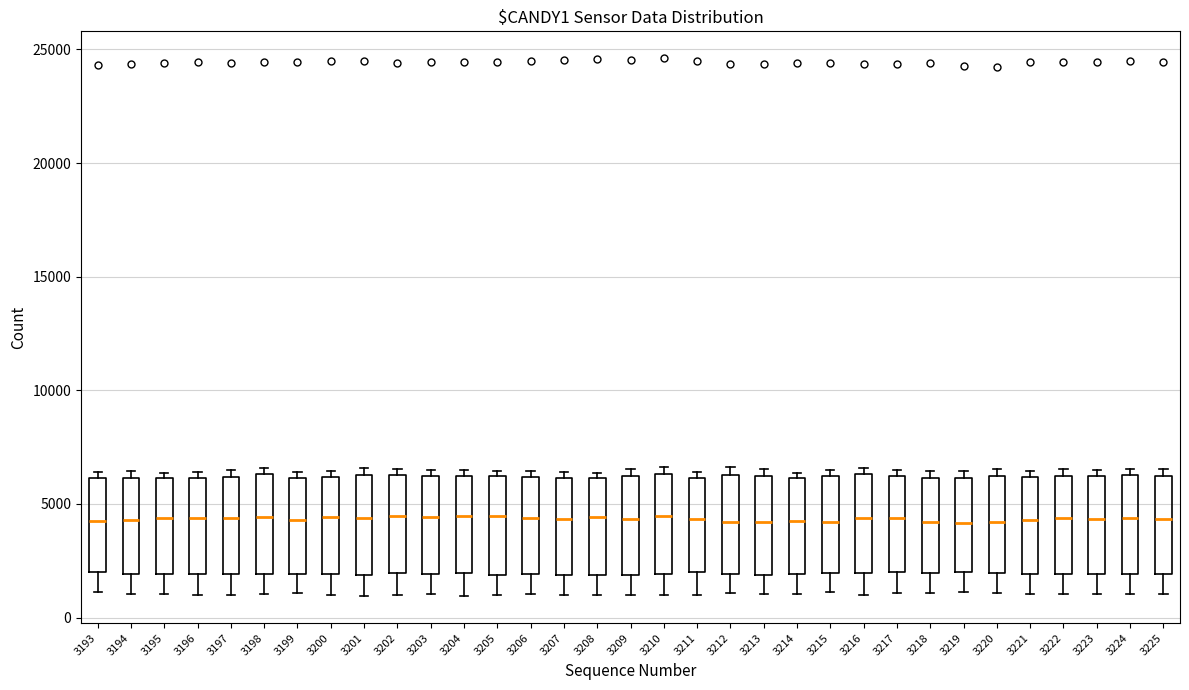

Reading left to right, read every box against the y-axis: the position of its median line, the range the box covers, and the ends of its whiskers. The values are not printed on the chart, so give them approximately, as read against the axis.

3193: median 4000, box 2000 to 6000, whiskers 1000 to 6500
3194: median 4500, box 2000 to 6000, whiskers 1000 to 6500
3195: median 4500, box 2000 to 6000, whiskers 1000 to 6500
3196: median 4500, box 2000 to 6000, whiskers 1000 to 6500
3197: median 4500, box 2000 to 6000, whiskers 1000 to 6500
3198: median 4500, box 2000 to 6500, whiskers 1000 to 6500 (just above the box's upper edge)
3199: median 4500, box 2000 to 6000, whiskers 1000 to 6500
3200: median 4500, box 2000 to 6000, whiskers 1000 to 6500
3201: median 4500, box 2000 to 6500, whiskers 1000 to 6500 (just above the box's upper edge)
3202: median 4500, box 2000 to 6500, whiskers 1000 to 6500 (just above the box's upper edge)
3203: median 4500, box 2000 to 6000, whiskers 1000 to 6500
3204: median 4500, box 2000 to 6000, whiskers 1000 to 6500
3205: median 4500, box 2000 to 6000, whiskers 1000 to 6500
3206: median 4500, box 2000 to 6000, whiskers 1000 to 6500
3207: median 4500, box 2000 to 6000, whiskers 1000 to 6500
3208: median 4500, box 2000 to 6000, whiskers 1000 to 6500
3209: median 4500, box 2000 to 6000, whiskers 1000 to 6500
3210: median 4500, box 2000 to 6500, whiskers 1000 to 6500 (just above the box's upper edge)
3211: median 4500, box 2000 to 6000, whiskers 1000 to 6500
3212: median 4000, box 2000 to 6500, whiskers 1000 to 6500 (just above the box's upper edge)
3213: median 4000, box 2000 to 6000, whiskers 1000 to 6500
3214: median 4500, box 2000 to 6000, whiskers 1000 to 6500
3215: median 4000, box 2000 to 6000, whiskers 1000 to 6500
3216: median 4500, box 2000 to 6500, whiskers 1000 to 6500 (just above the box's upper edge)
3217: median 4500, box 2000 to 6000, whiskers 1000 to 6500
3218: median 4000, box 2000 to 6000, whiskers 1000 to 6500
3219: median 4000, box 2000 to 6000, whiskers 1000 to 6500
3220: median 4000, box 2000 to 6000, whiskers 1000 to 6500
3221: median 4500, box 2000 to 6000, whiskers 1000 to 6500
3222: median 4500, box 2000 to 6000, whiskers 1000 to 6500
3223: median 4500, box 2000 to 6000, whiskers 1000 to 6500
3224: median 4500, box 2000 to 6500, whiskers 1000 to 6500 (just above the box's upper edge)
3225: median 4500, box 2000 to 6000, whiskers 1000 to 6500